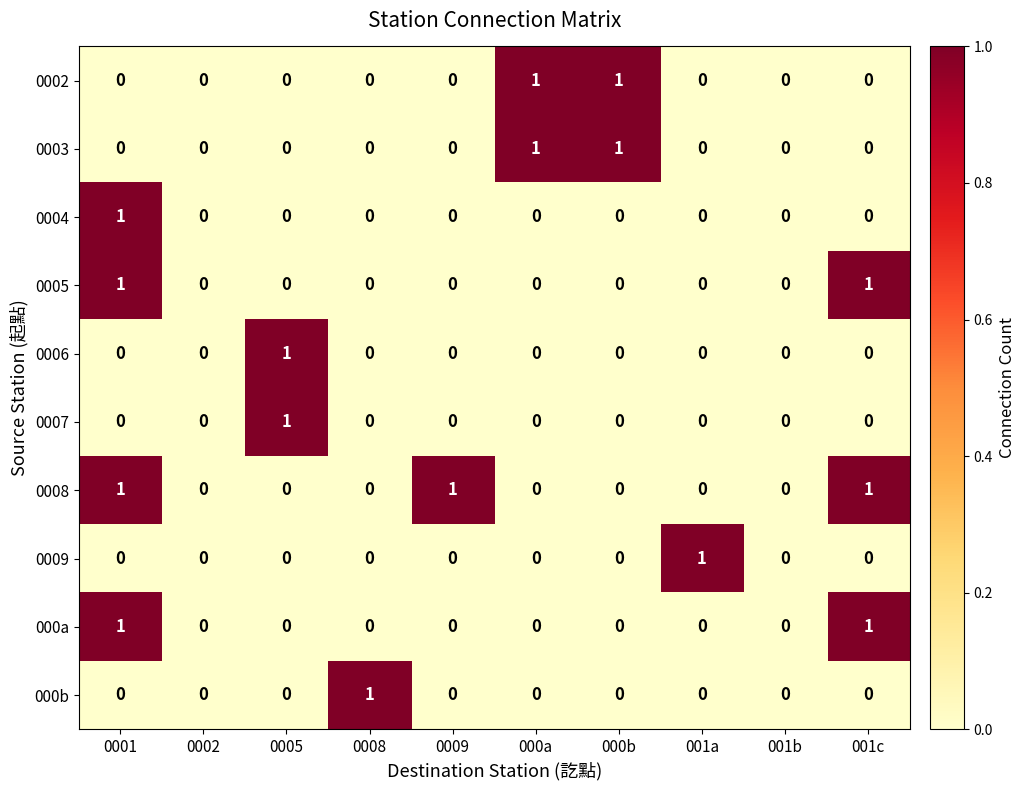

True or false: 0008 has a value of 0 at 0005.

True